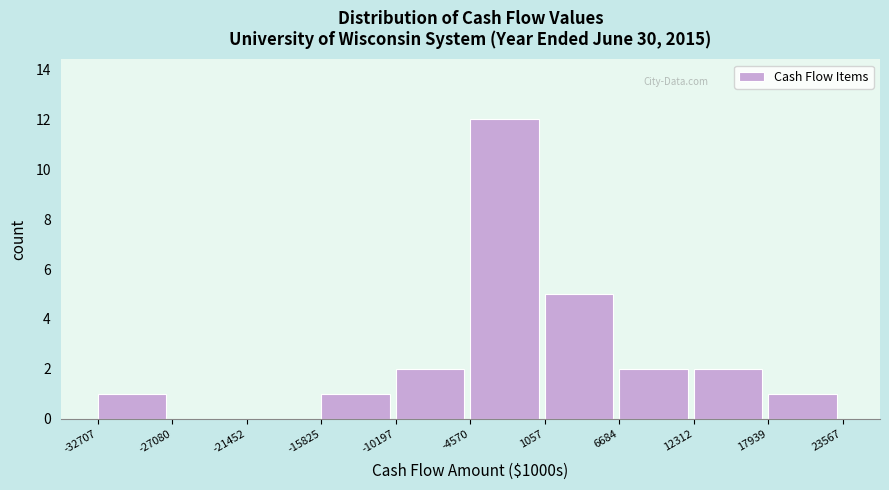

What is the height of the bar covering -32707 to -27080 on the x-axis? The values are not printed on the chart, so give them approximately, as read against the axis.

1